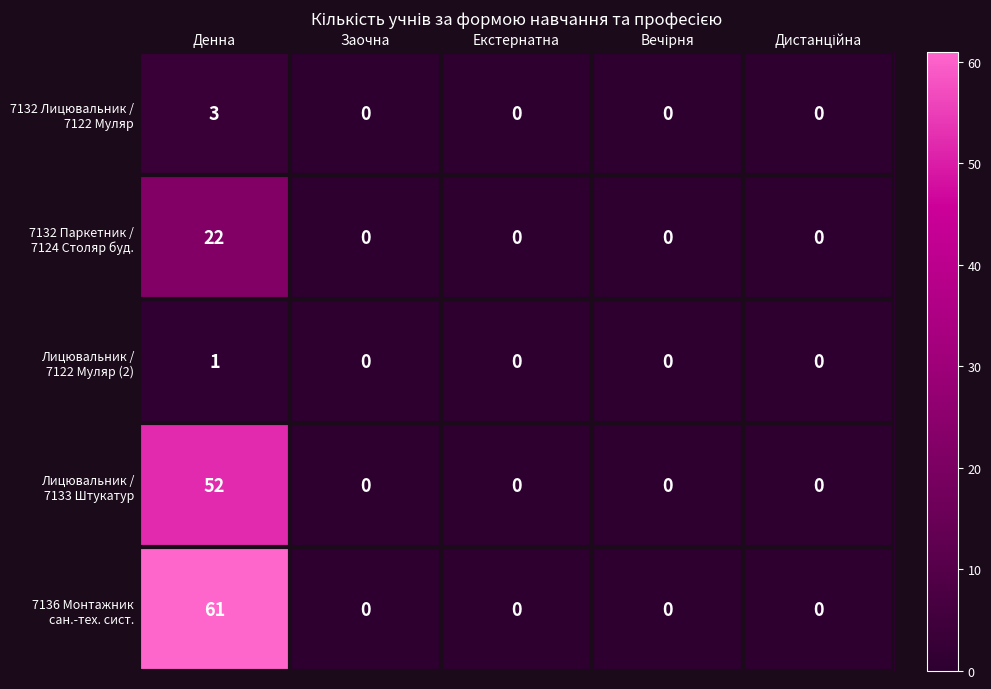

At which category does the chart reach its peak across all series?

Денна